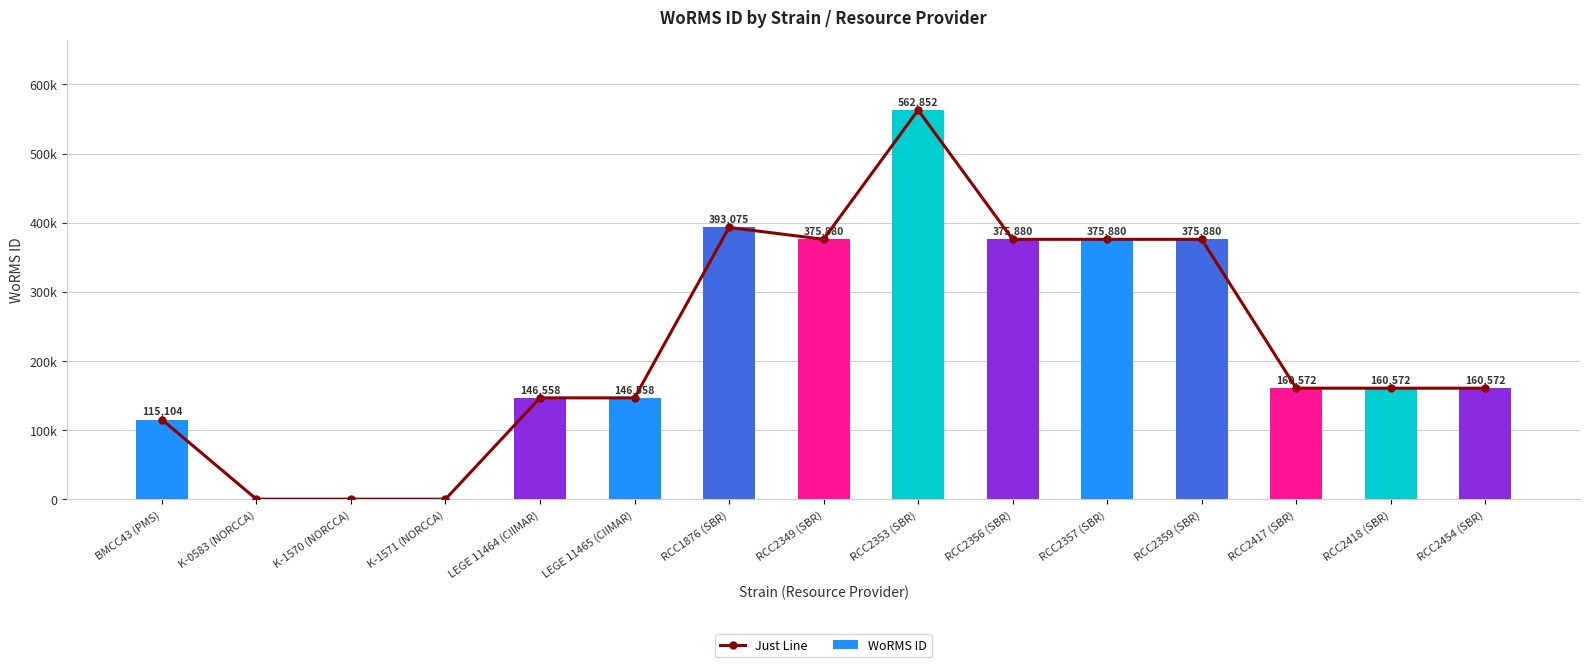

The Just Line series shows 160572 at RCC2417 (SBR). True or false?

True